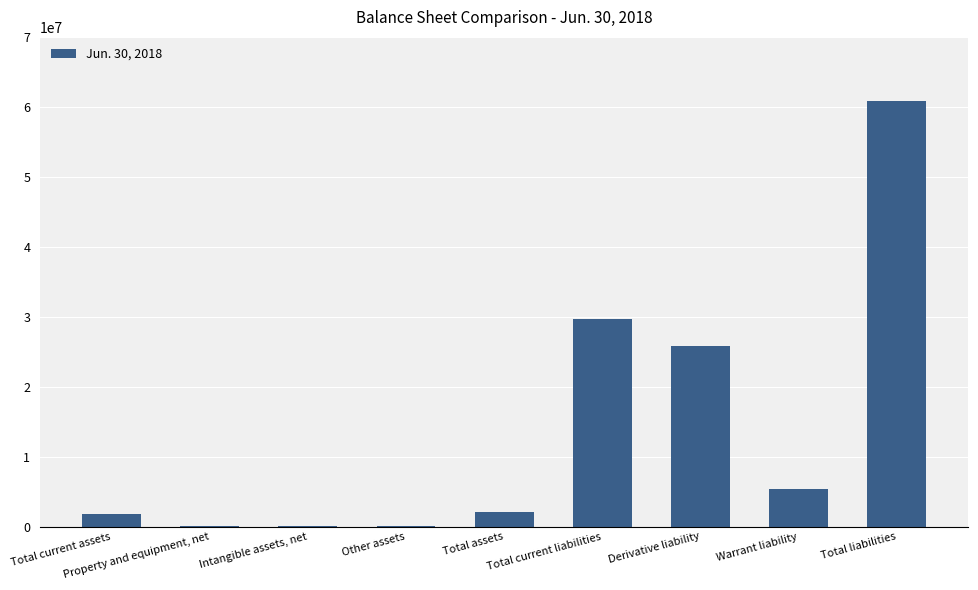

Between Total current assets and Total liabilities, which is larger?

Total liabilities